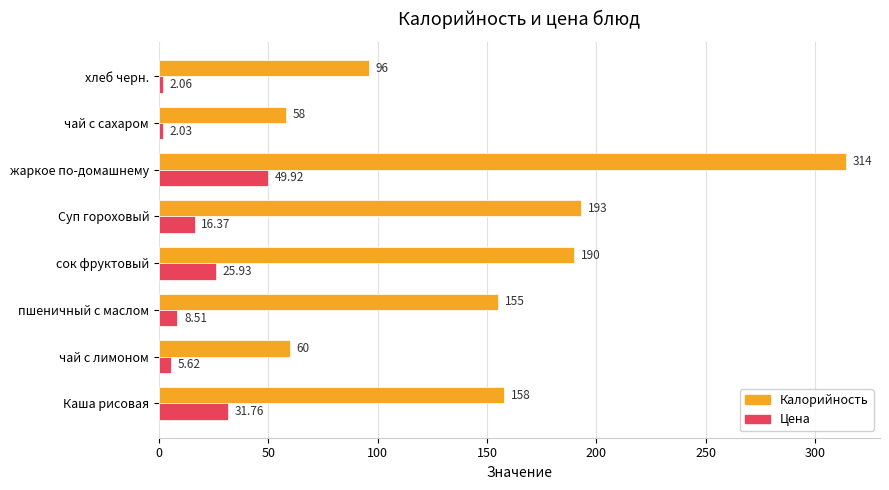

Rank the series by their maximum value, from highest to lowest.

Калорийность, Цена